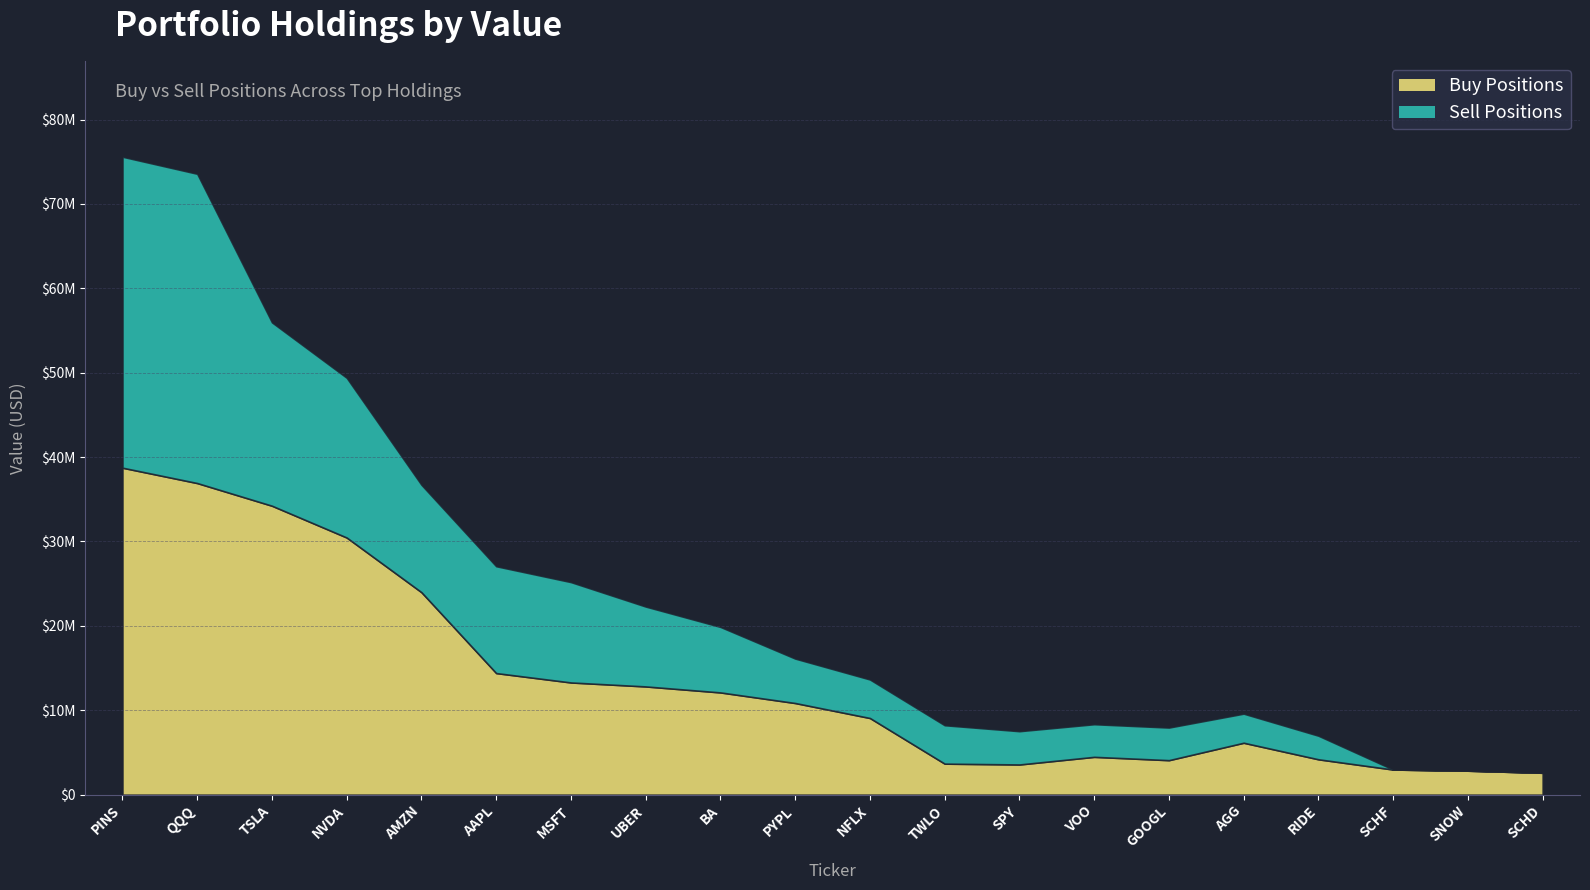

Reading left to right, list all the values displayed in this chart.

Buy Value: 38744000	36924000	34236000	30469000	23992000	14409000	13296000	12826000	12116000	10861000	9085000	3678000	3579000	4483000	4090000	6155000	4193000	2979000	2843000	2596000
Sell Value: 36849000	36647000	21728000	18929000	12726000	12661000	11892000	9466000	7763000	5267000	4567000	4551000	3944000	3867000	3864000	3448000	2796000	0	0	0